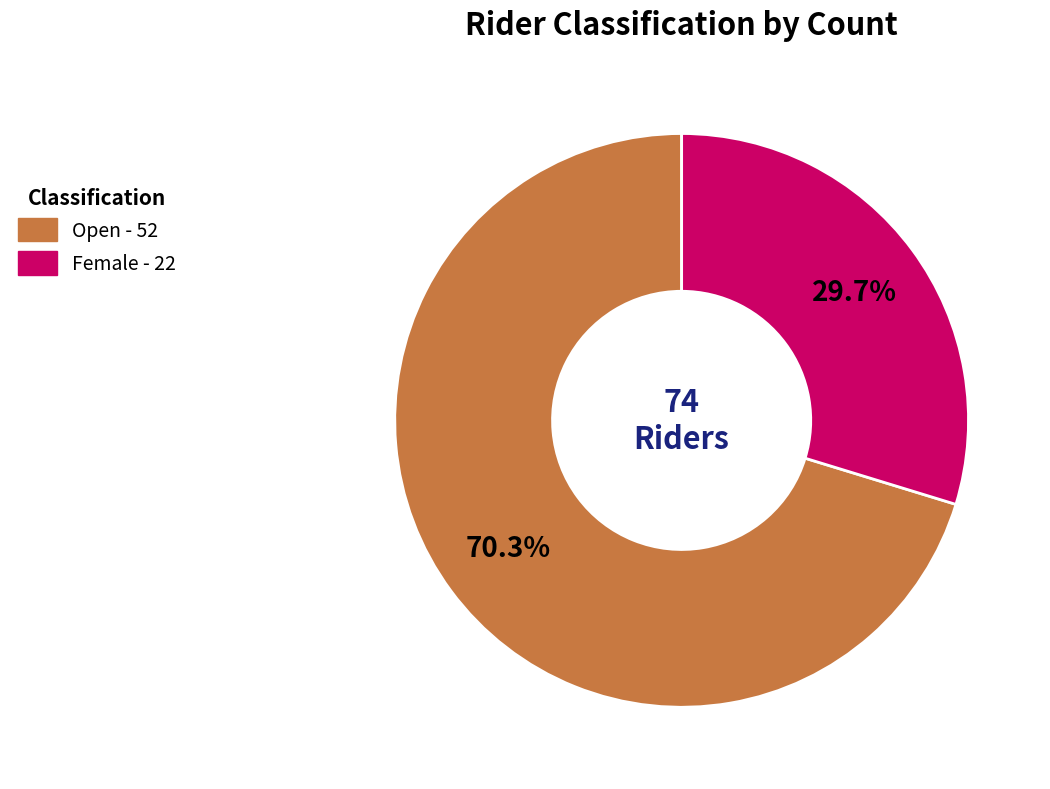

How much of the chart is everything except Open?

29.7%